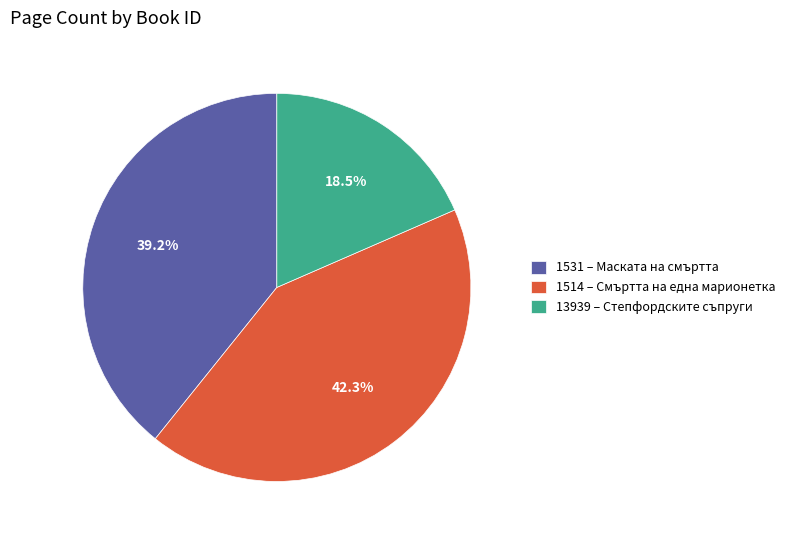

Which has a higher value, 1514 or 1531?

1514